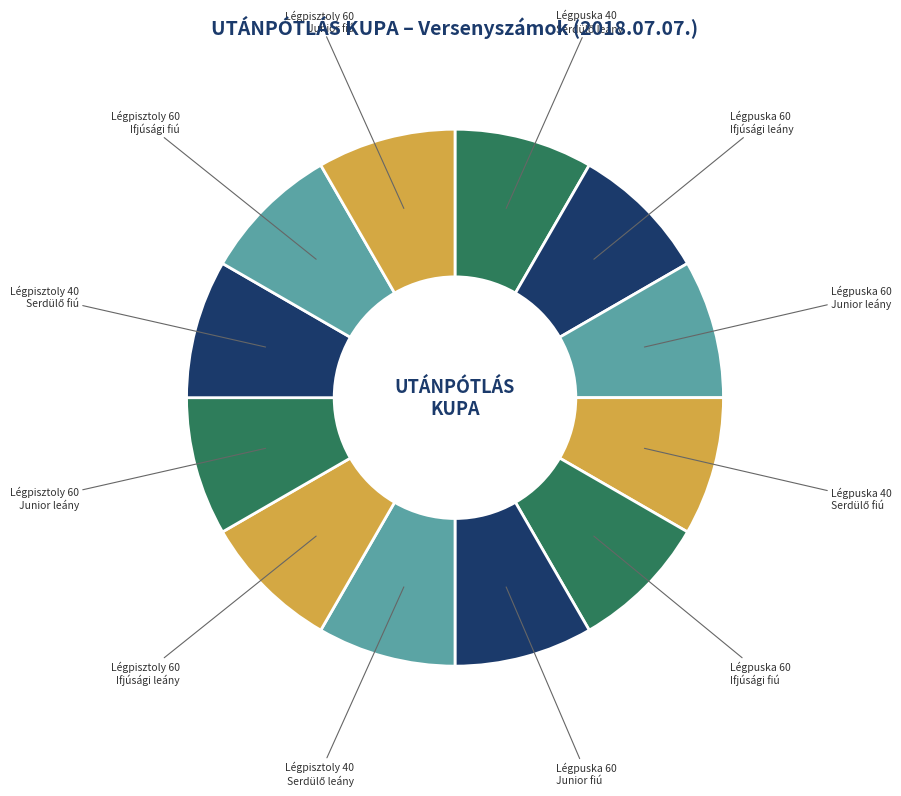

Is there any slice that represents more than half of the pie?

No